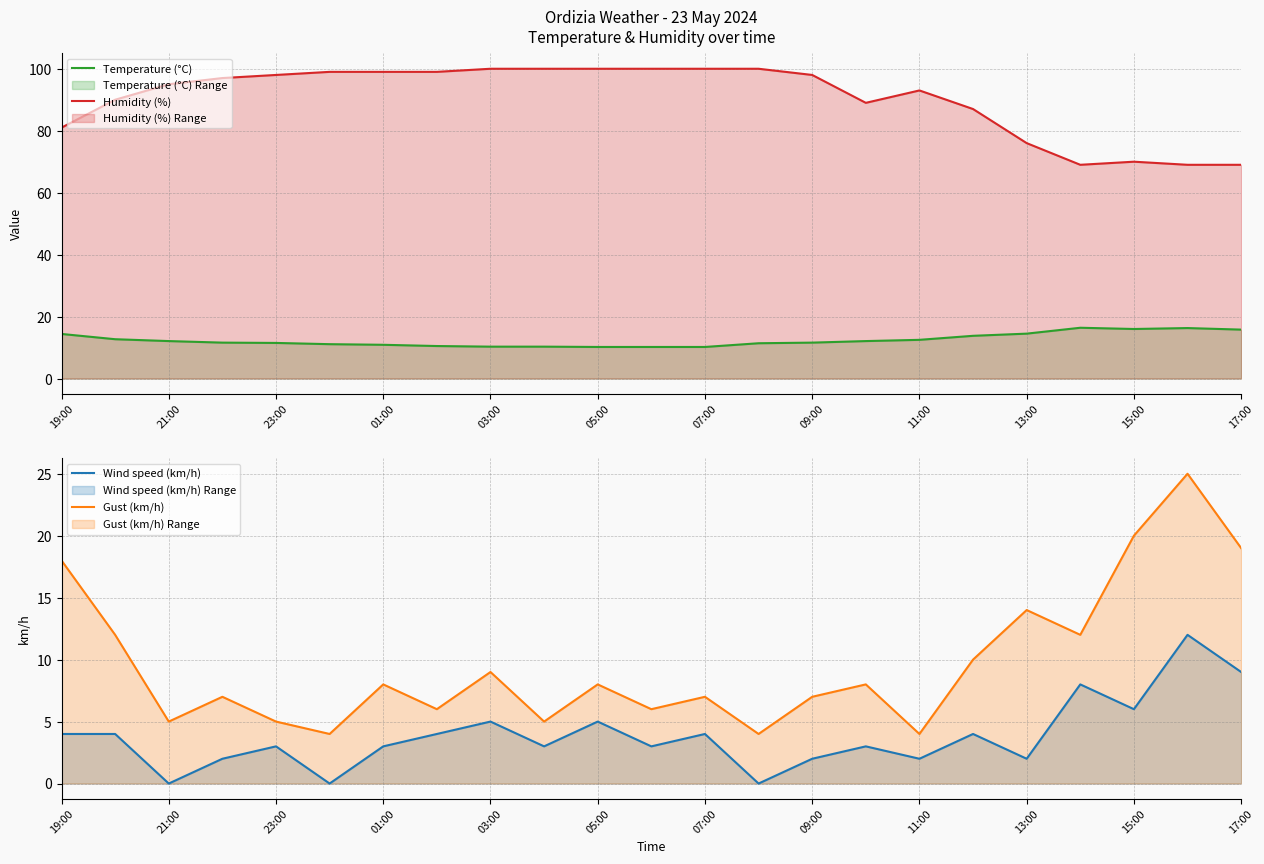

How many lines are shown in the chart?

4